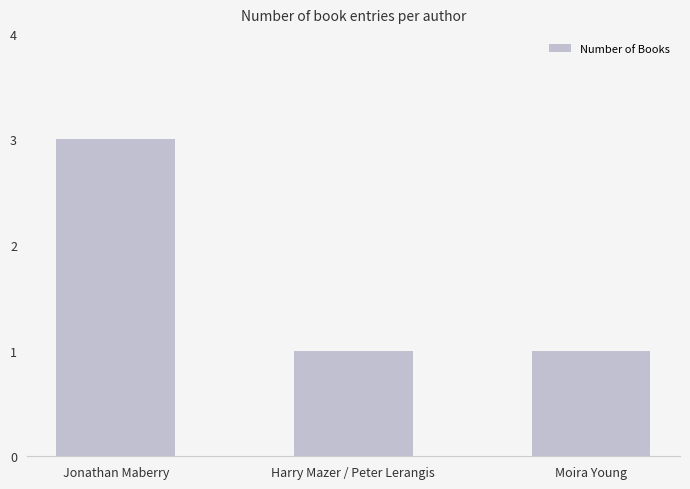

The value at Moira Young is 0. True or false?

False